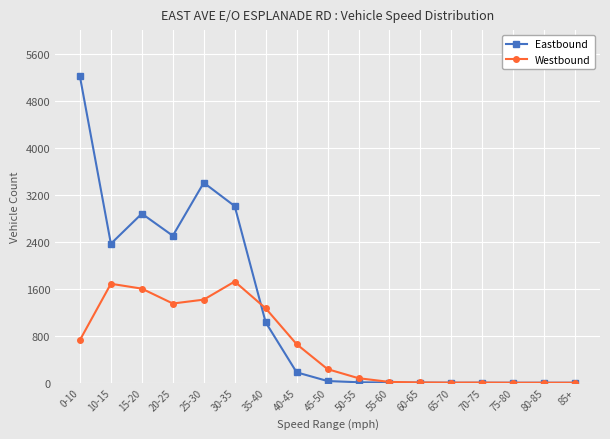

At which category is the sum across all series the highest?

0-10